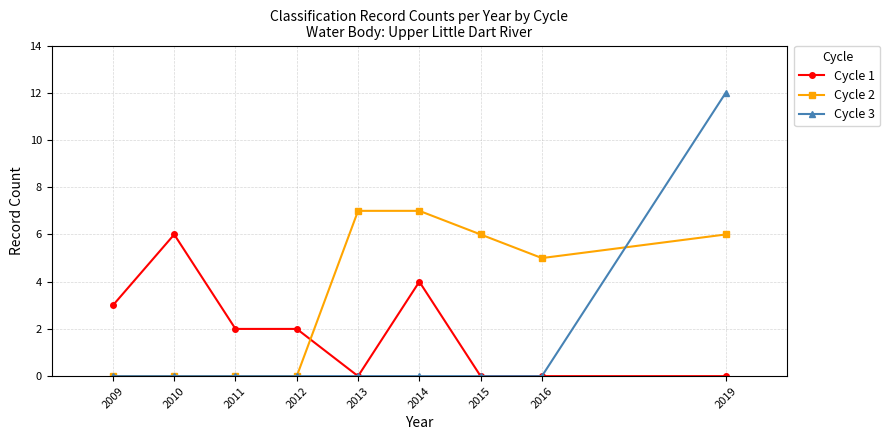

Which category has the highest value in the Cycle 1 series?

2010